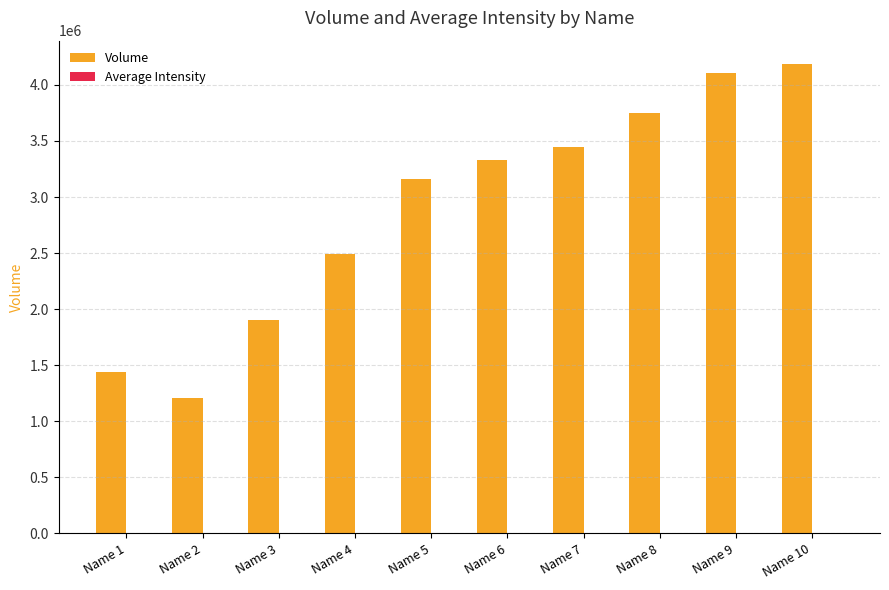

Between Name 3 and Name 8, which series saw the biggest shift?

Volume